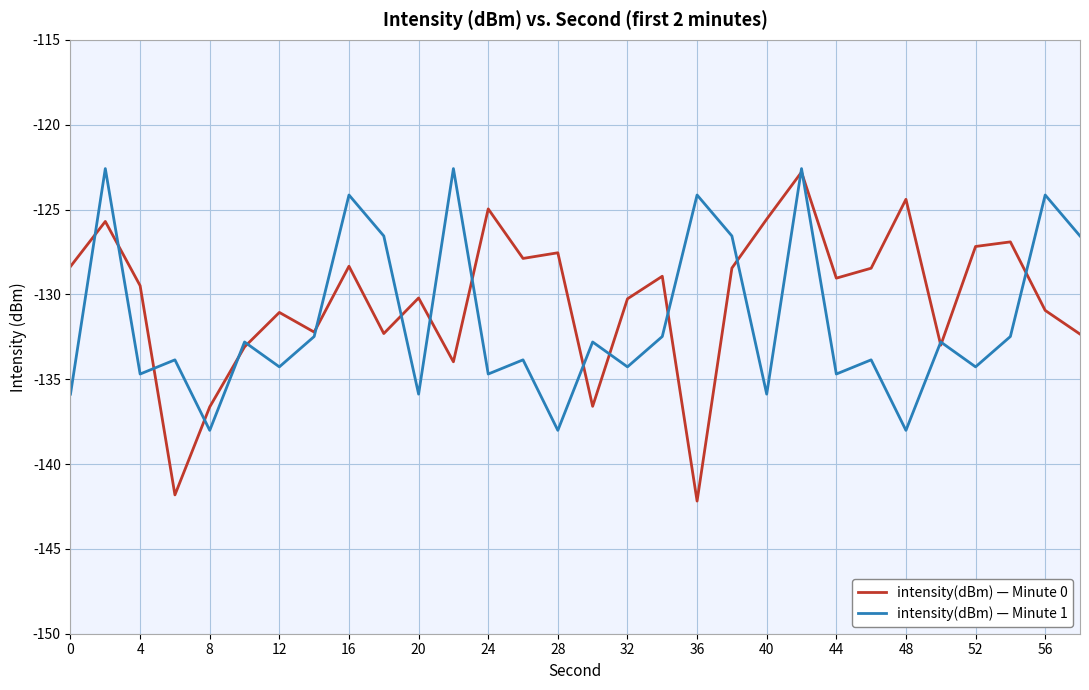

Which series has the largest total across all categories?

intensity(dBm) — Minute 0